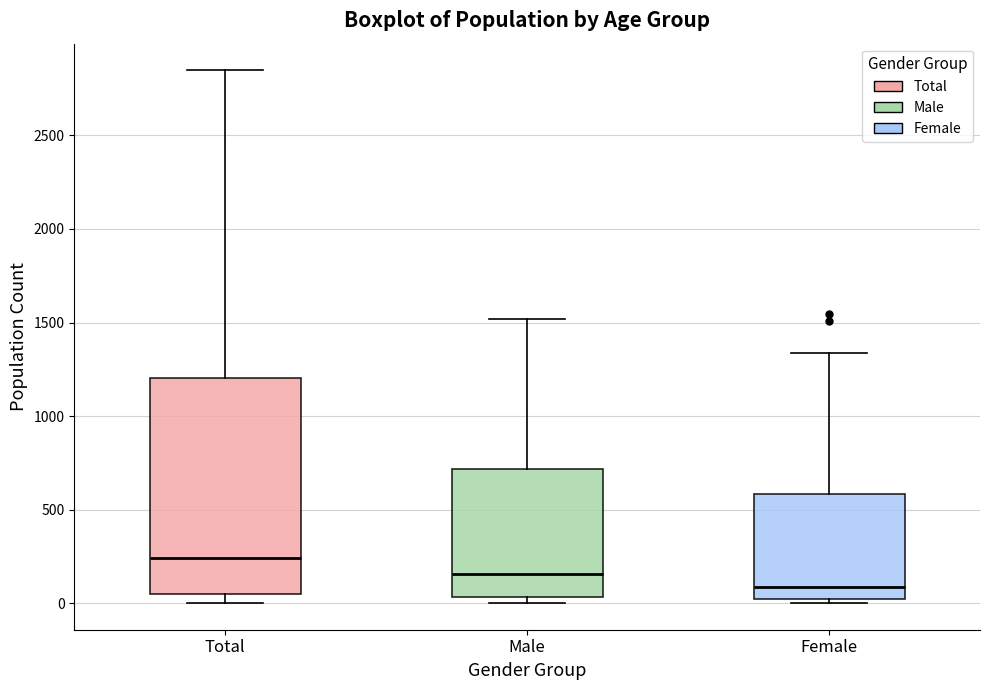

Comparing the boxes themselves (not the whiskers), which one is the tallest?

Total